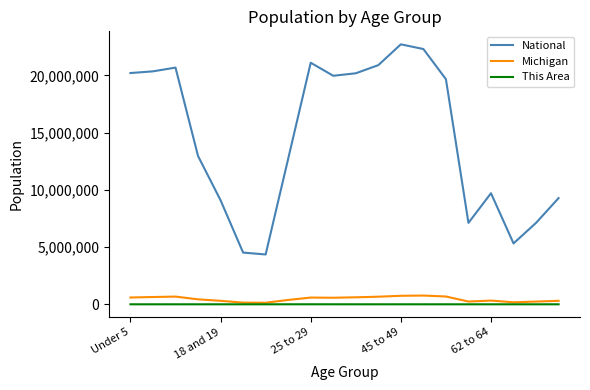

Which series has the widest spread of values?

National